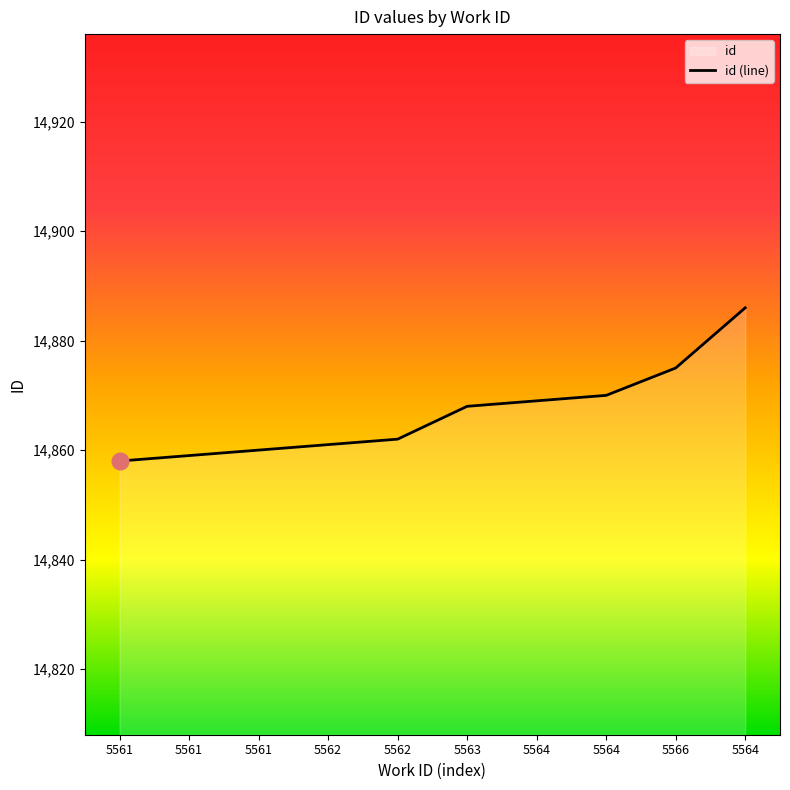

Does the chart display data point markers on the line(s)?

No